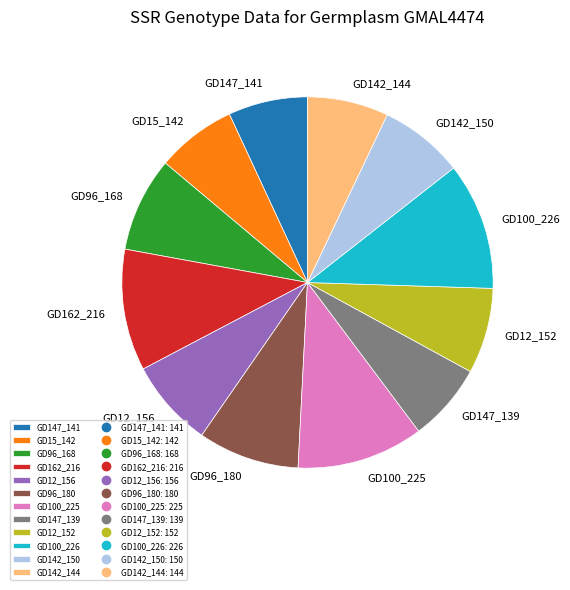

The GD96_168 slice represents 14% of the pie. True or false?

False